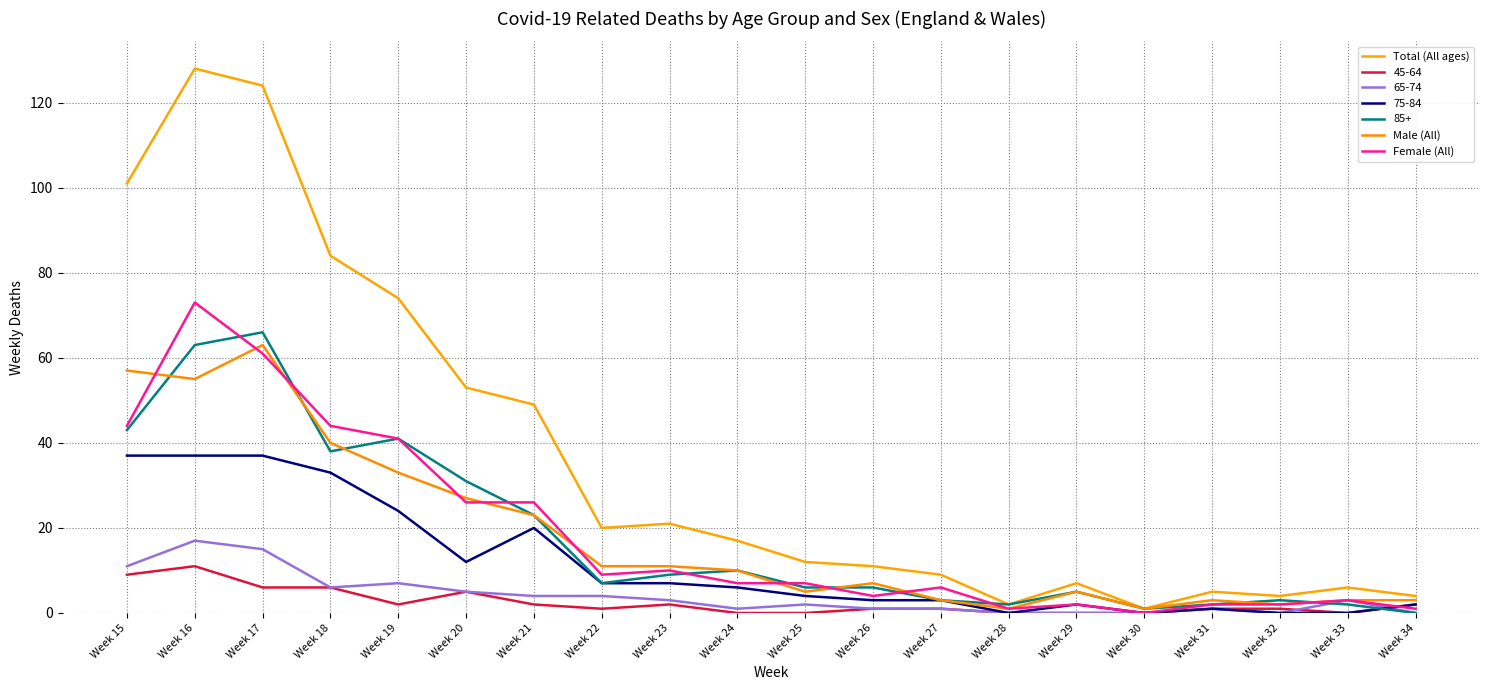

How many lines are shown in the chart?

7